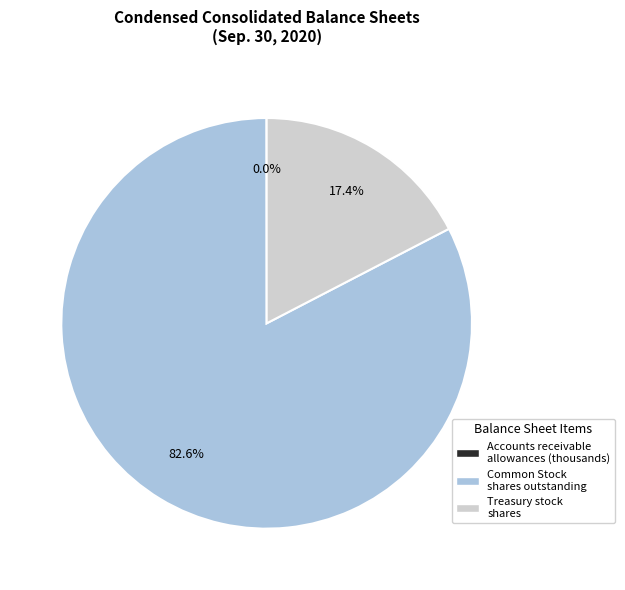

How much of the chart is everything except Common Stock shares outstanding?

17.4%